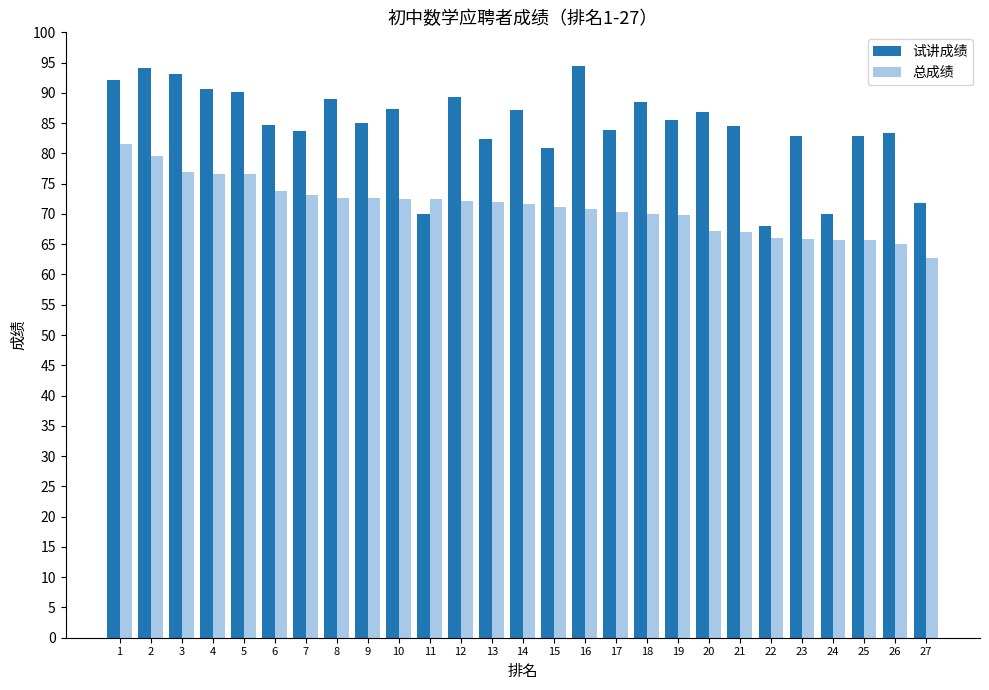

What is the difference between the highest and lowest values at 12?

17.3